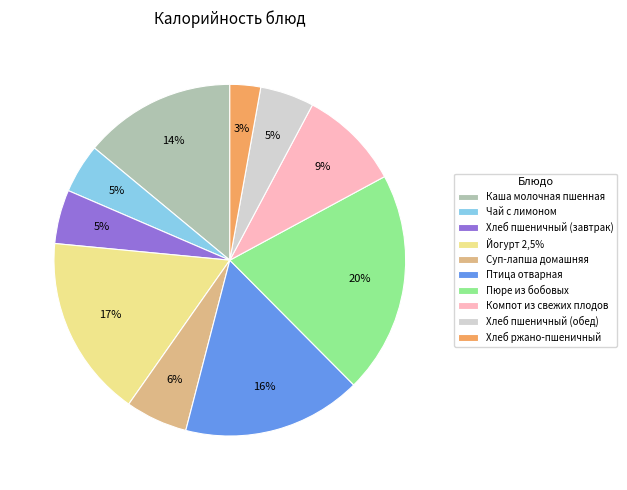

How many slices are in this pie chart?

10